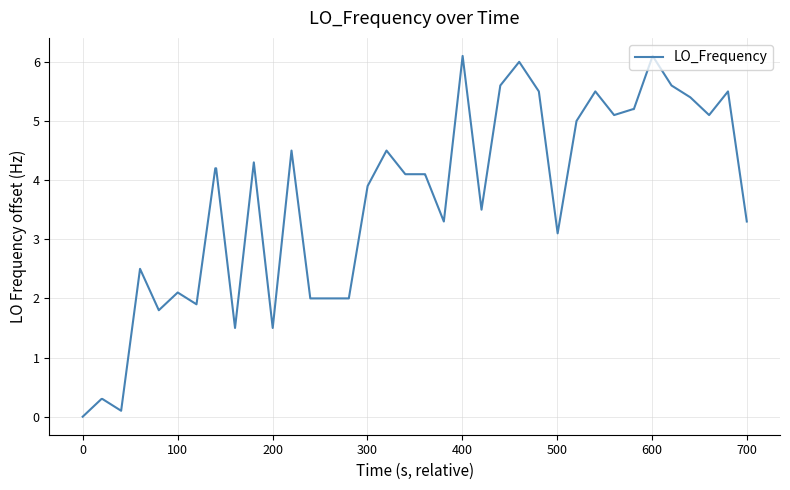

Count the number of data series in this chart.

1